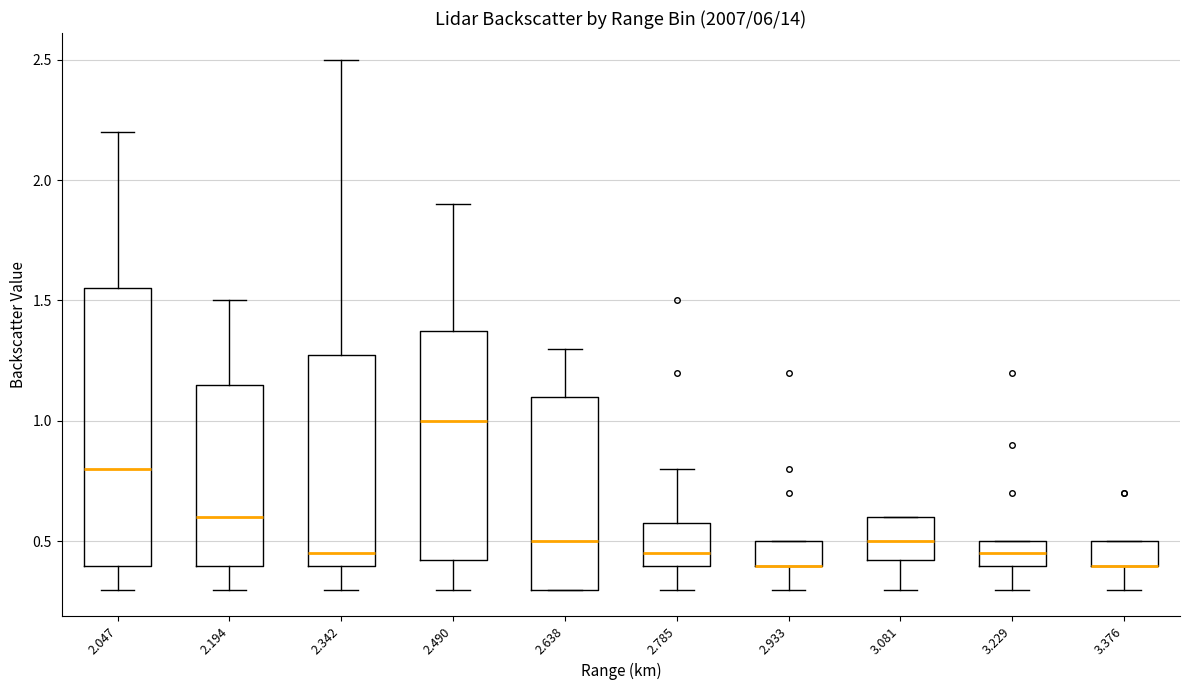

Reading left to right, read every box against the y-axis: the position of its median line, the range the box covers, and the ends of its whiskers. The values are not printed on the chart, so give them approximately, as read against the axis.

2.047: median 0.80, box 0.40 to 1.55, whiskers 0.30 to 2.20
2.194: median 0.60, box 0.40 to 1.15, whiskers 0.30 to 1.50
2.342: median 0.45, box 0.40 to 1.30, whiskers 0.30 to 2.50
2.490: median 1.00, box 0.45 to 1.40, whiskers 0.30 to 1.90
2.638: median 0.50, box 0.30 to 1.10, whiskers 0.30 to 1.30
2.785: median 0.45, box 0.40 to 0.60, whiskers 0.30 to 0.80
2.933: median 0.40 (drawn on the box's lower edge), box 0.40 to 0.50, whiskers 0.30 to 0.50
3.081: median 0.50, box 0.45 to 0.60, whiskers 0.30 to 0.60
3.229: median 0.45, box 0.40 to 0.50, whiskers 0.30 to 0.50
3.376: median 0.40 (drawn on the box's lower edge), box 0.40 to 0.50, whiskers 0.30 to 0.50